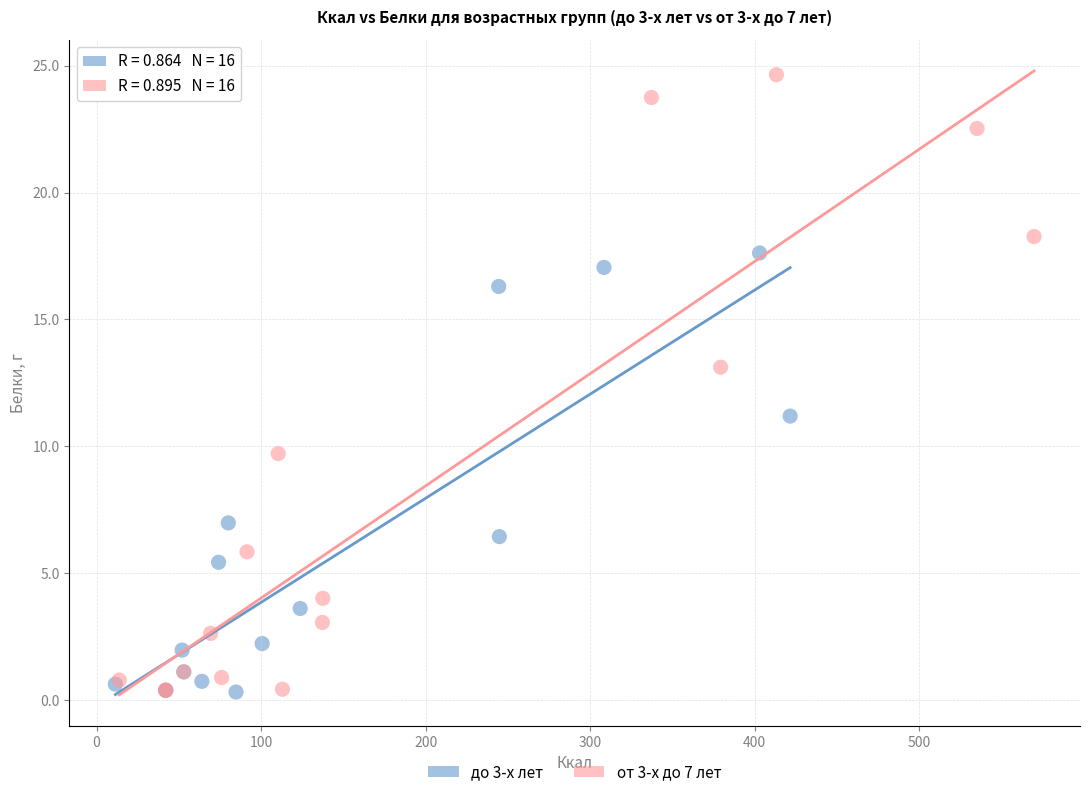

Which series has the widest spread of Y values?

от 3-х до 7 лет